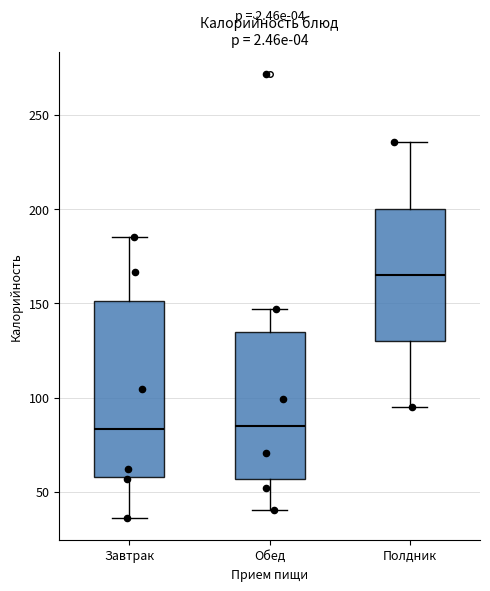

Which box is the tallest, from its lower edge to its upper edge?

Завтрак